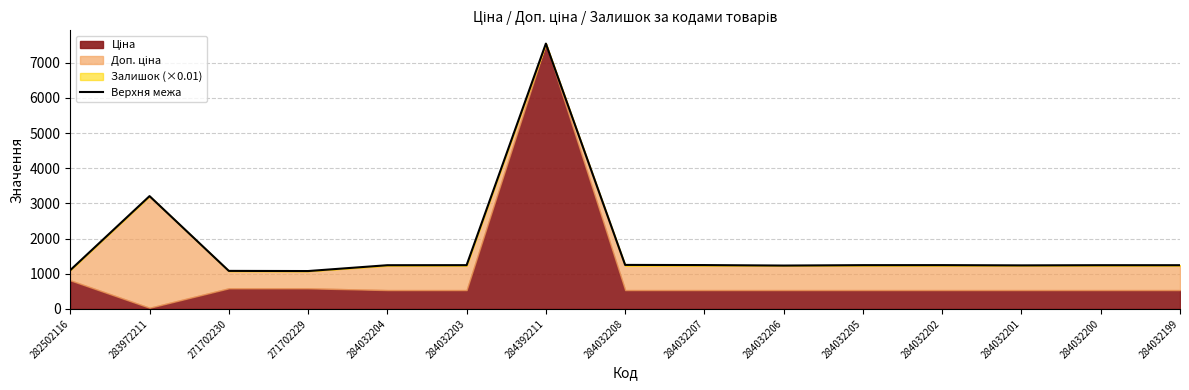

Count the number of categories in the chart.

15